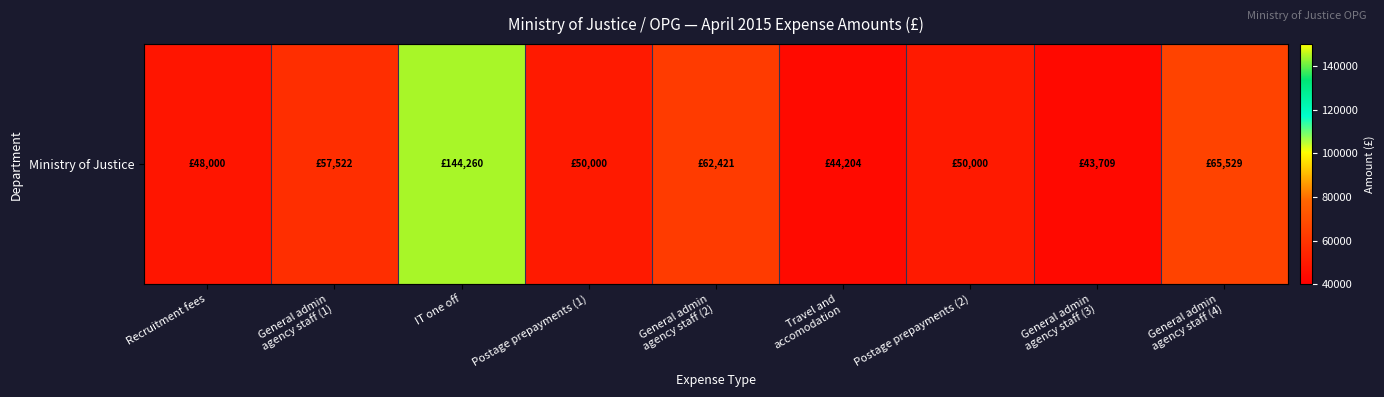

Reading left to right, extract all data points from this chart.

48000.0	57521.5	144259.5	50000.0	62421.5	44203.9	50000.0	43709.4	65529.0